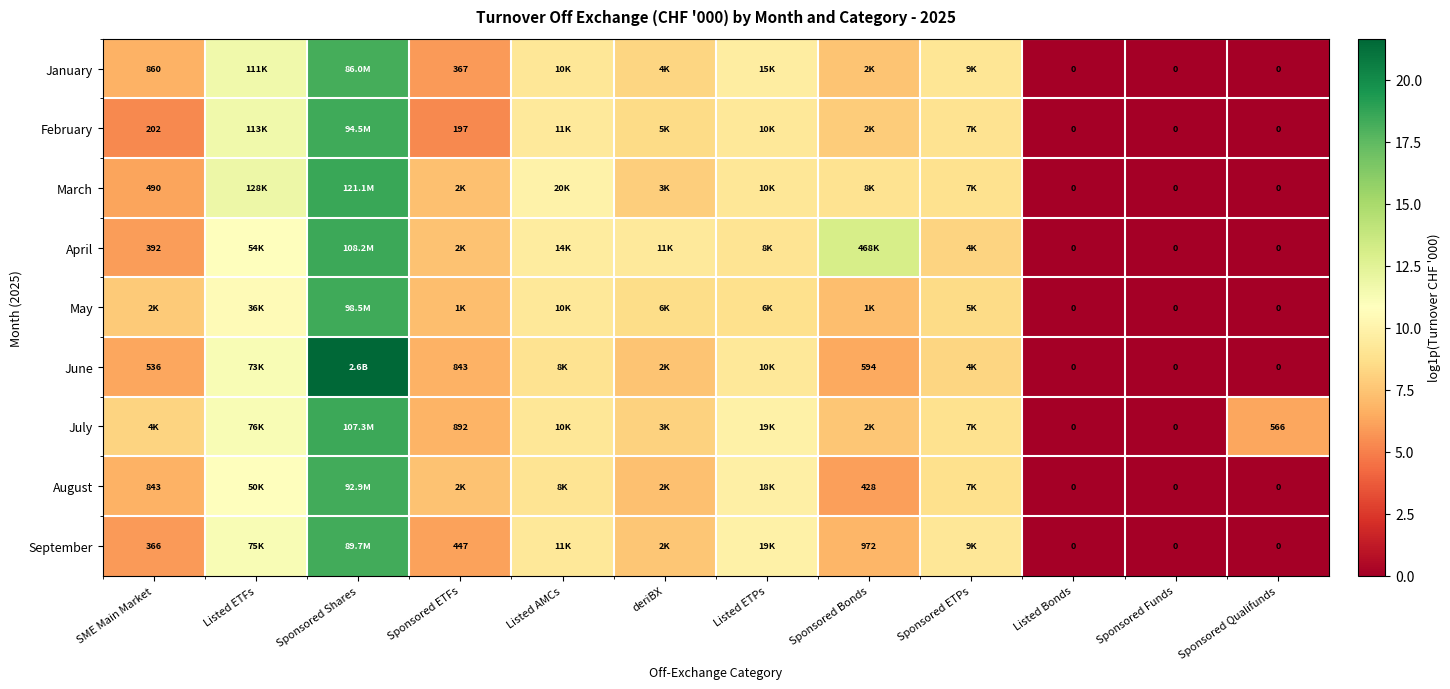

Is the value of April at Sponsored Qualifunds greater than the value of June at Sponsored Bonds?

No